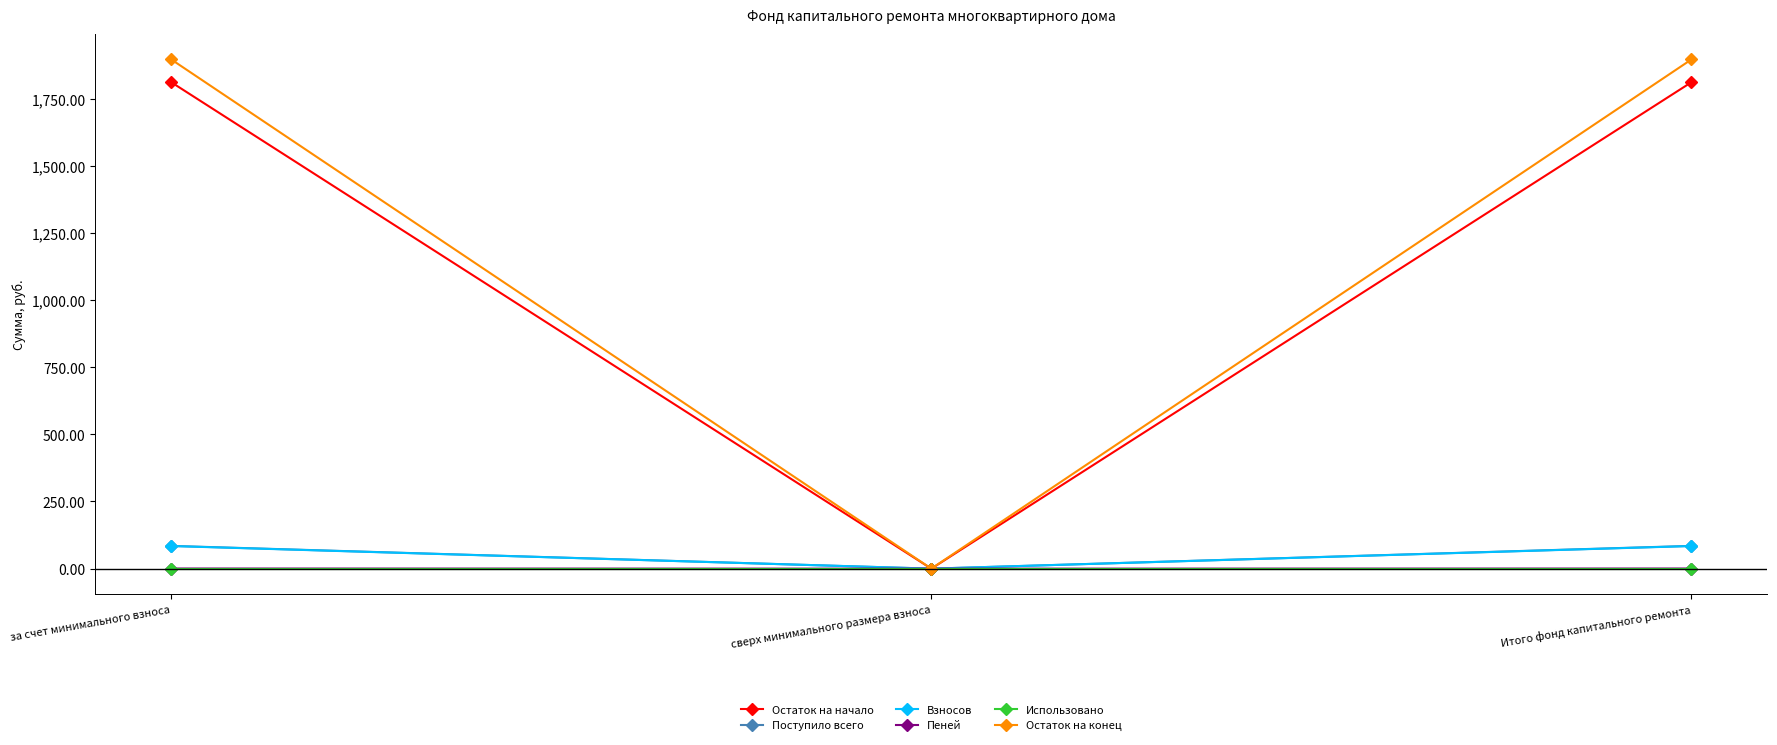

What is the average value of the Остаток на начало series?

1207.1